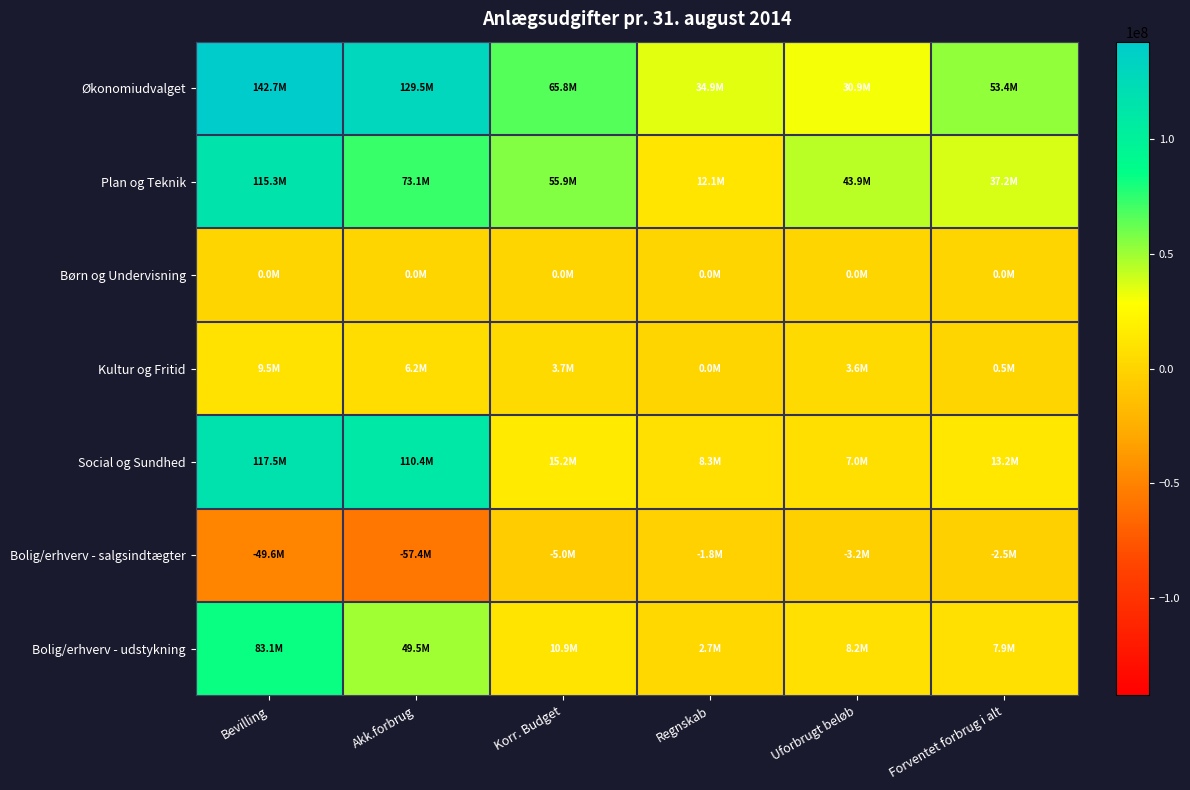

Reading right to left, transcribe all the data shown in this chart.

Økonomiudvalget: Forventet forbrug i alt=53400746.4	Uforbrugt beløb=30925107.5	Regnskab=34850073.5	Korr. Budget=65775181.0	Akk.forbrug=129465711.9	Bevilling=142680091.0
Plan og Teknik: Forventet forbrug i alt=37203250.0	Uforbrugt beløb=43864790.0	Regnskab=12060454.0	Korr. Budget=55925244.0	Akk.forbrug=73148463.2	Bevilling=115342972.0
Børn og Undervisning: Forventet forbrug i alt=31500.0	Uforbrugt beløb=0.0	Regnskab=31500.0	Korr. Budget=0.0	Akk.forbrug=0.0	Bevilling=0.0
Kultur og Fritid: Forventet forbrug i alt=482745.0	Uforbrugt beløb=3640812.0	Regnskab=29592.0	Korr. Budget=3670404.0	Akk.forbrug=6220798.8	Bevilling=9499822.0
Social og Sundhed: Forventet forbrug i alt=13239964.0	Uforbrugt beløb=6971592.7	Regnskab=8272103.3	Korr. Budget=15243696.0	Akk.forbrug=110403751.1	Bevilling=117507343.0
Bolig/erhverv - salgsindtægter: Forventet forbrug i alt=-2500000.0	Uforbrugt beløb=-3230830.2	Regnskab=-1769169.8	Korr. Budget=-5000000.0	Akk.forbrug=-57394983.3	Bevilling=-49650000.0
Bolig/erhverv - udstykning: Forventet forbrug i alt=7886737.0	Uforbrugt beløb=8197483.6	Regnskab=2735310.4	Korr. Budget=10932794.0	Akk.forbrug=49477502.1	Bevilling=83082219.0